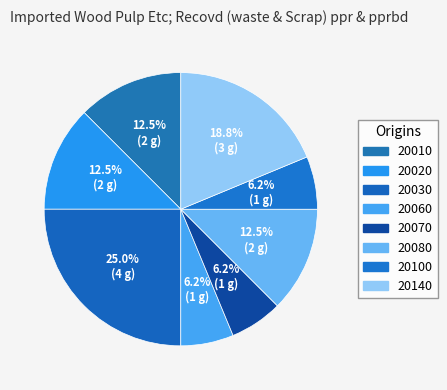

Count the number of slices in the pie.

8